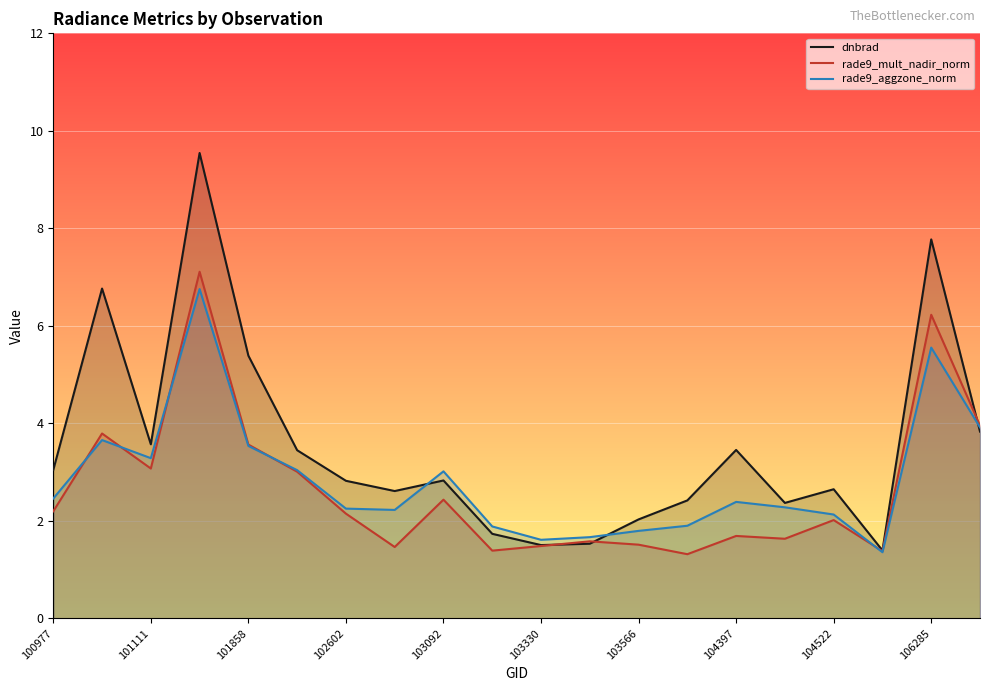

Is it true that rade9_aggzone_norm equals 1.3 at 104522?

False